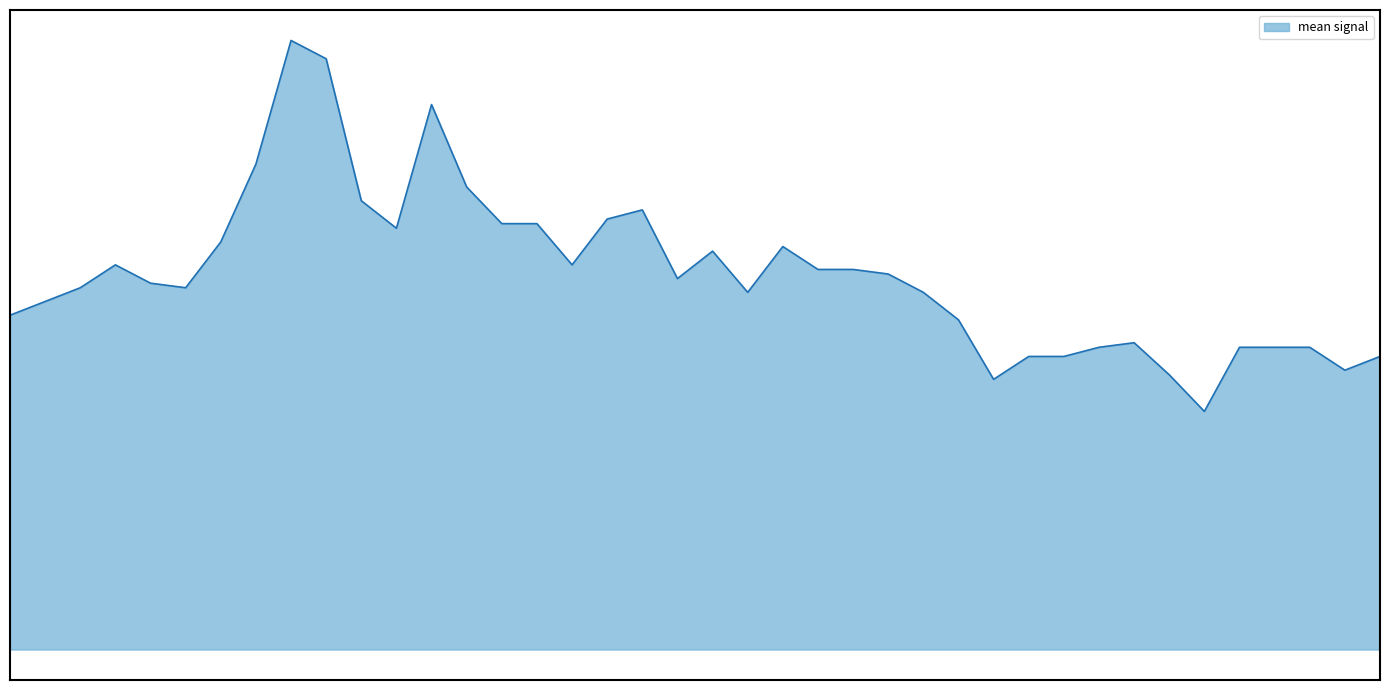

What is the maximum value shown in the chart?

2.2